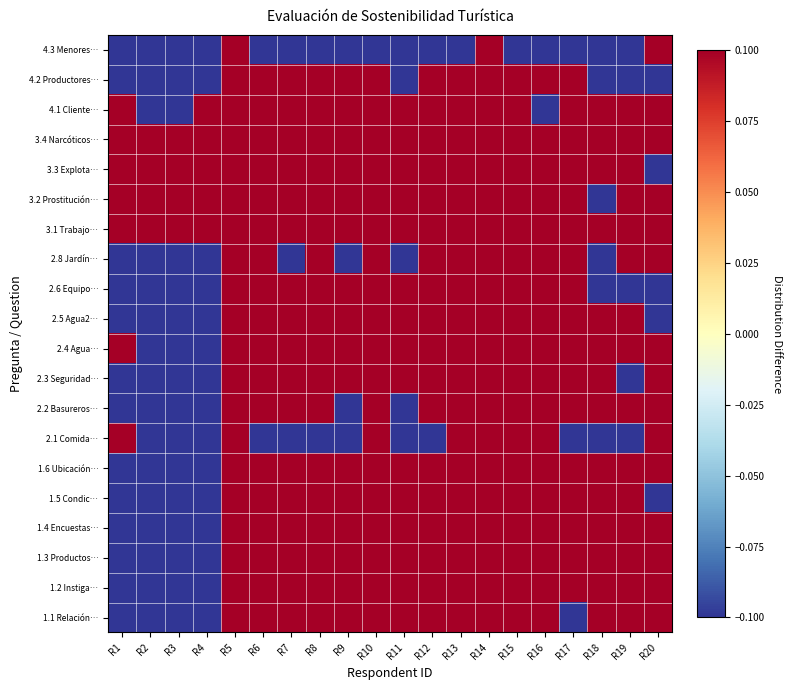

What is the maximum value shown in the chart?

0.1